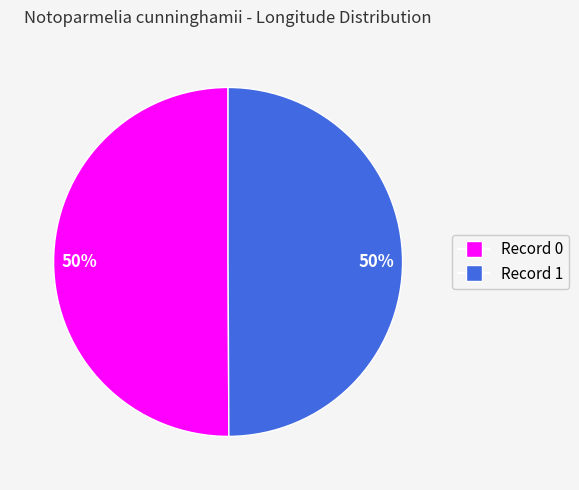

How many segments does this pie chart have?

2